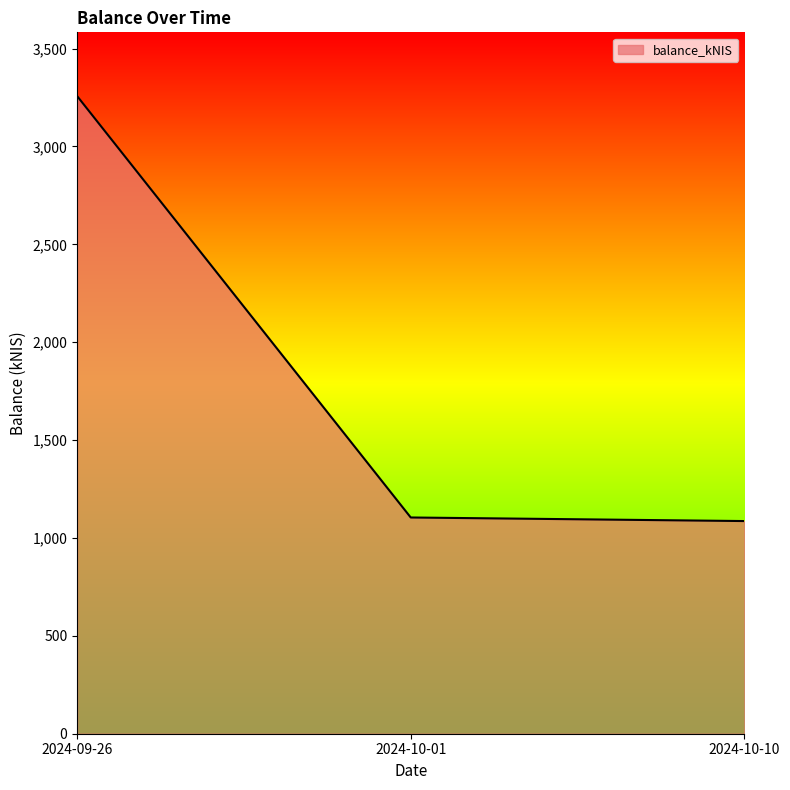

What is the ratio of the value at 2024-10-01 to the value at 2024-09-26?

0.3